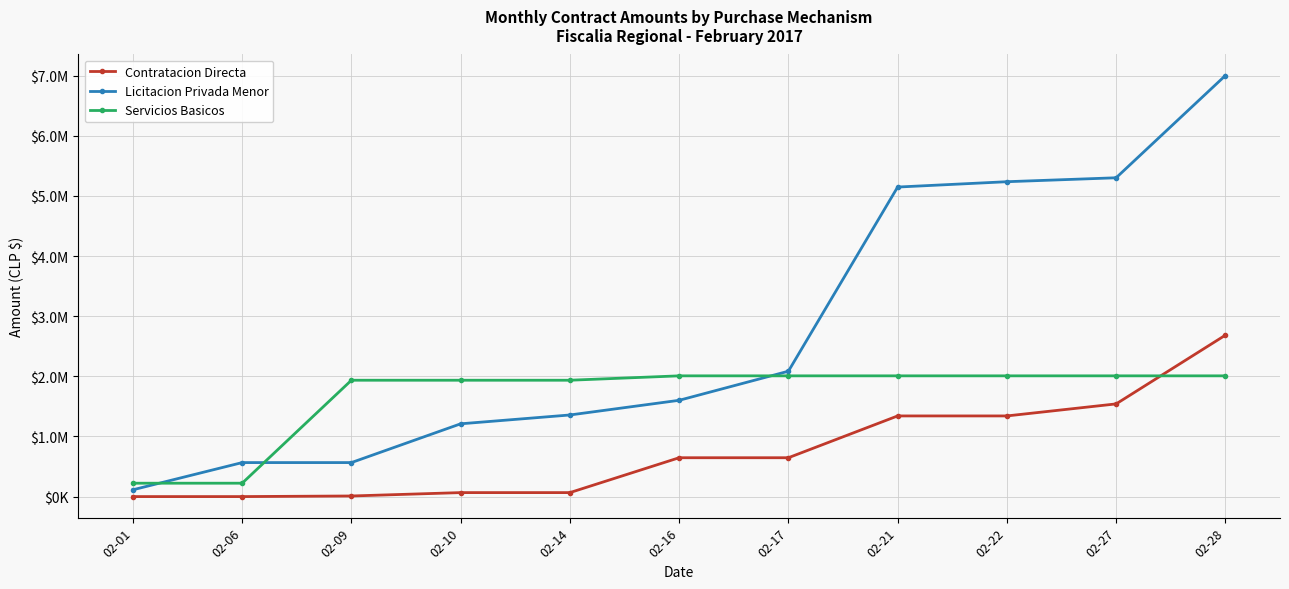

List the labels in order of Licitacion Privada Menor value, smallest first.

02-01, 02-06, 02-09, 02-10, 02-14, 02-16, 02-17, 02-21, 02-22, 02-27, 02-28